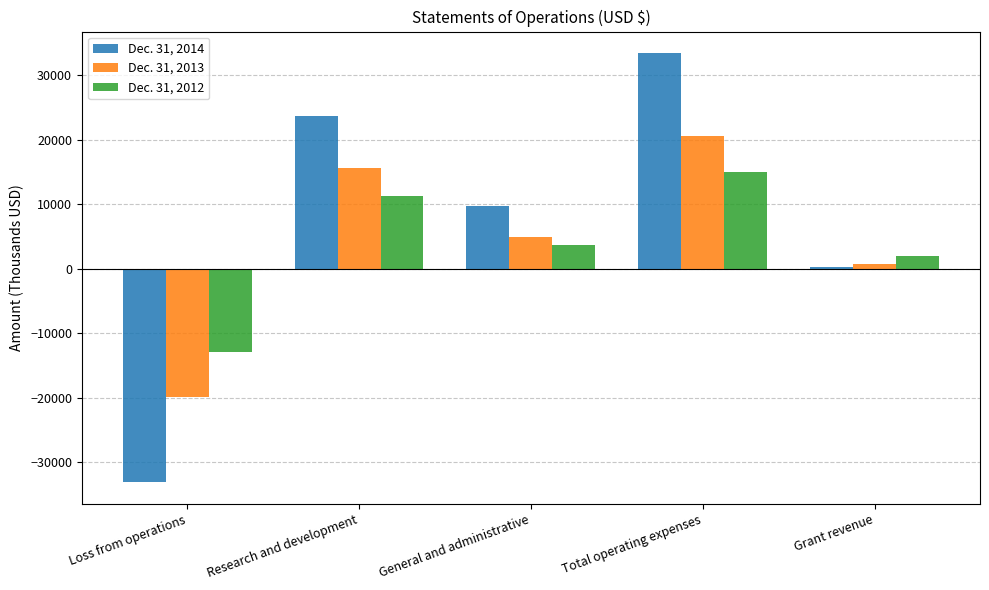

The Dec. 31, 2014 series shows 9747 at General and administrative. True or false?

True